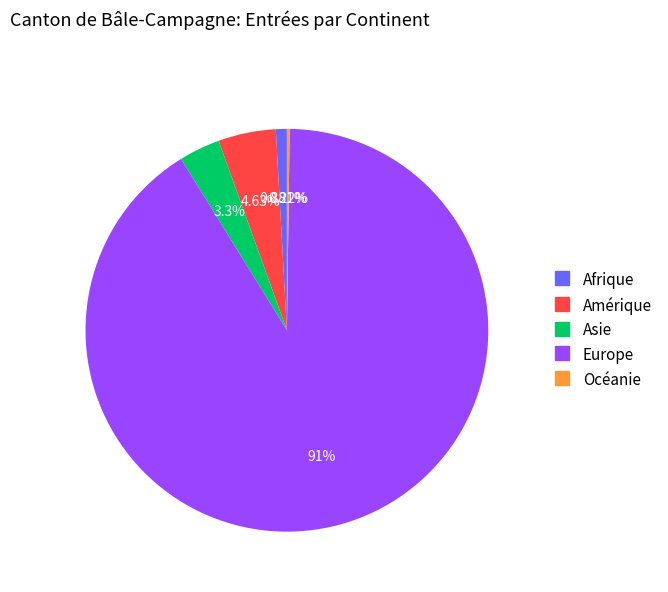

To the nearest percent, what is the difference between the largest and smallest slice percentages?

91%